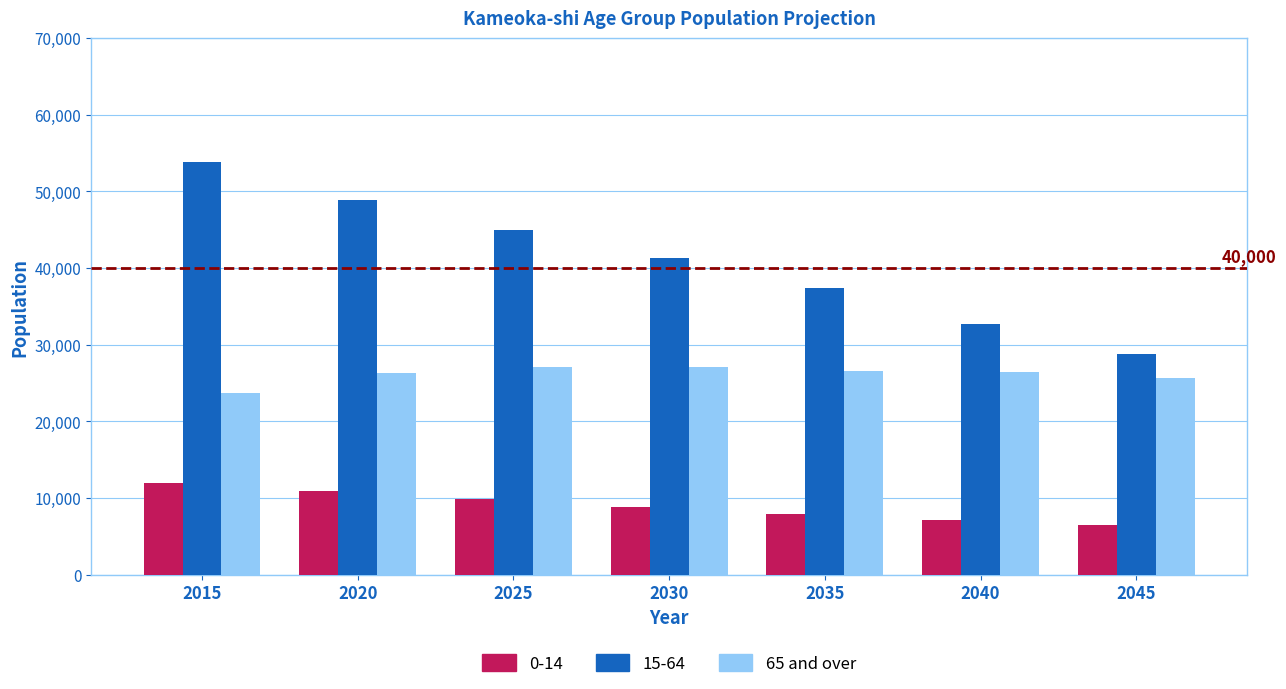

How many data points does each series have?

7